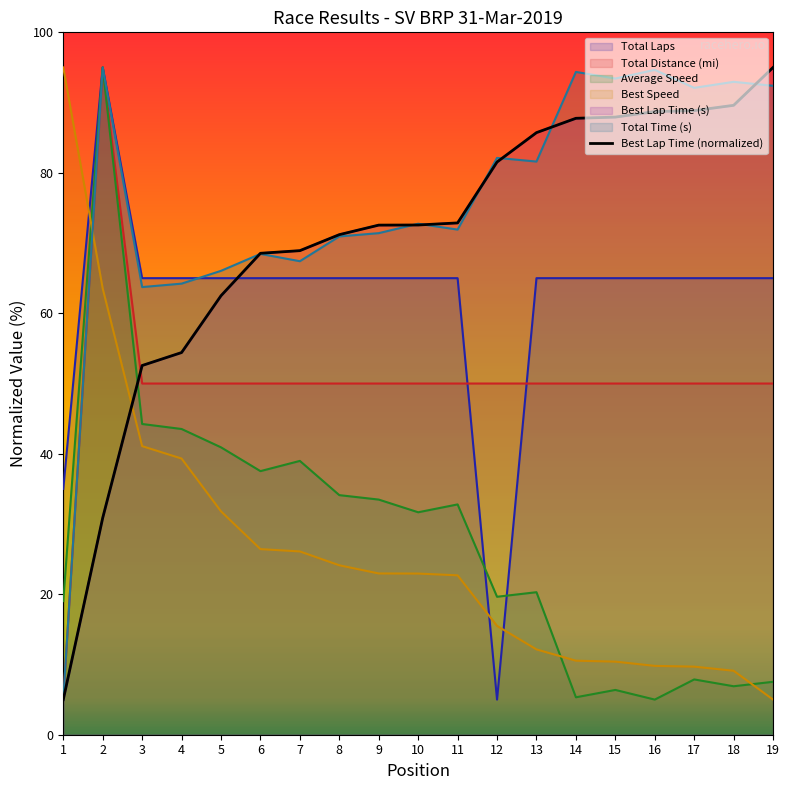

What is the maximum value for Best Lap time?

95.0